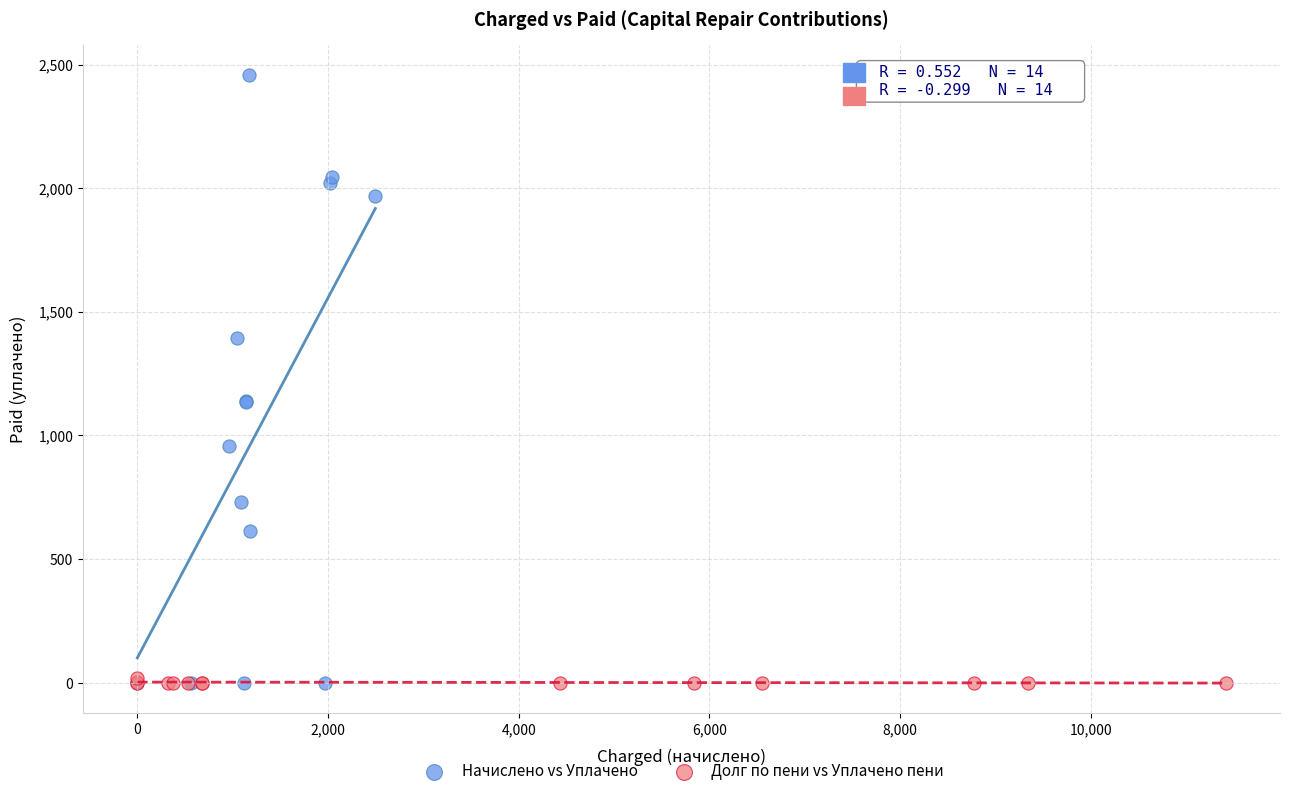

Which series has the largest Y range (max minus min)?

Начислено vs Уплачено